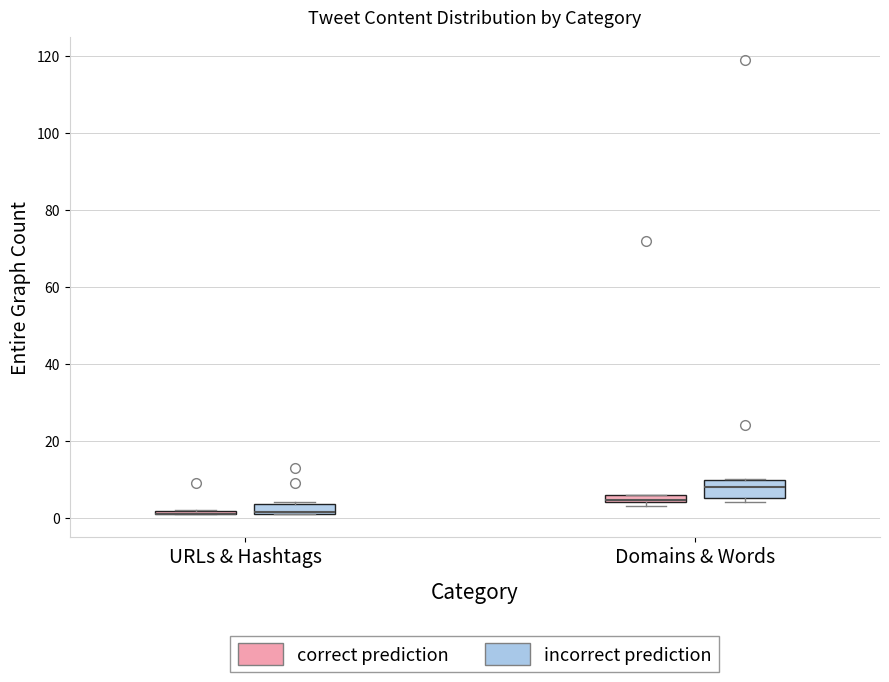

Comparing the boxes themselves (not the whiskers), which one is the tallest?

Domains & Words (incorrect prediction)